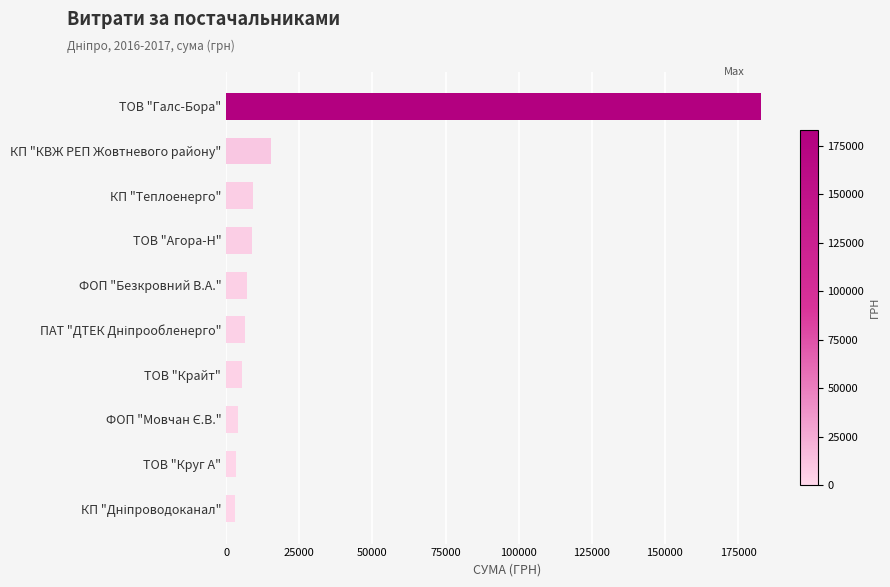

Is it true that the value at КП "Теплоенерго" is 9183.9?

True